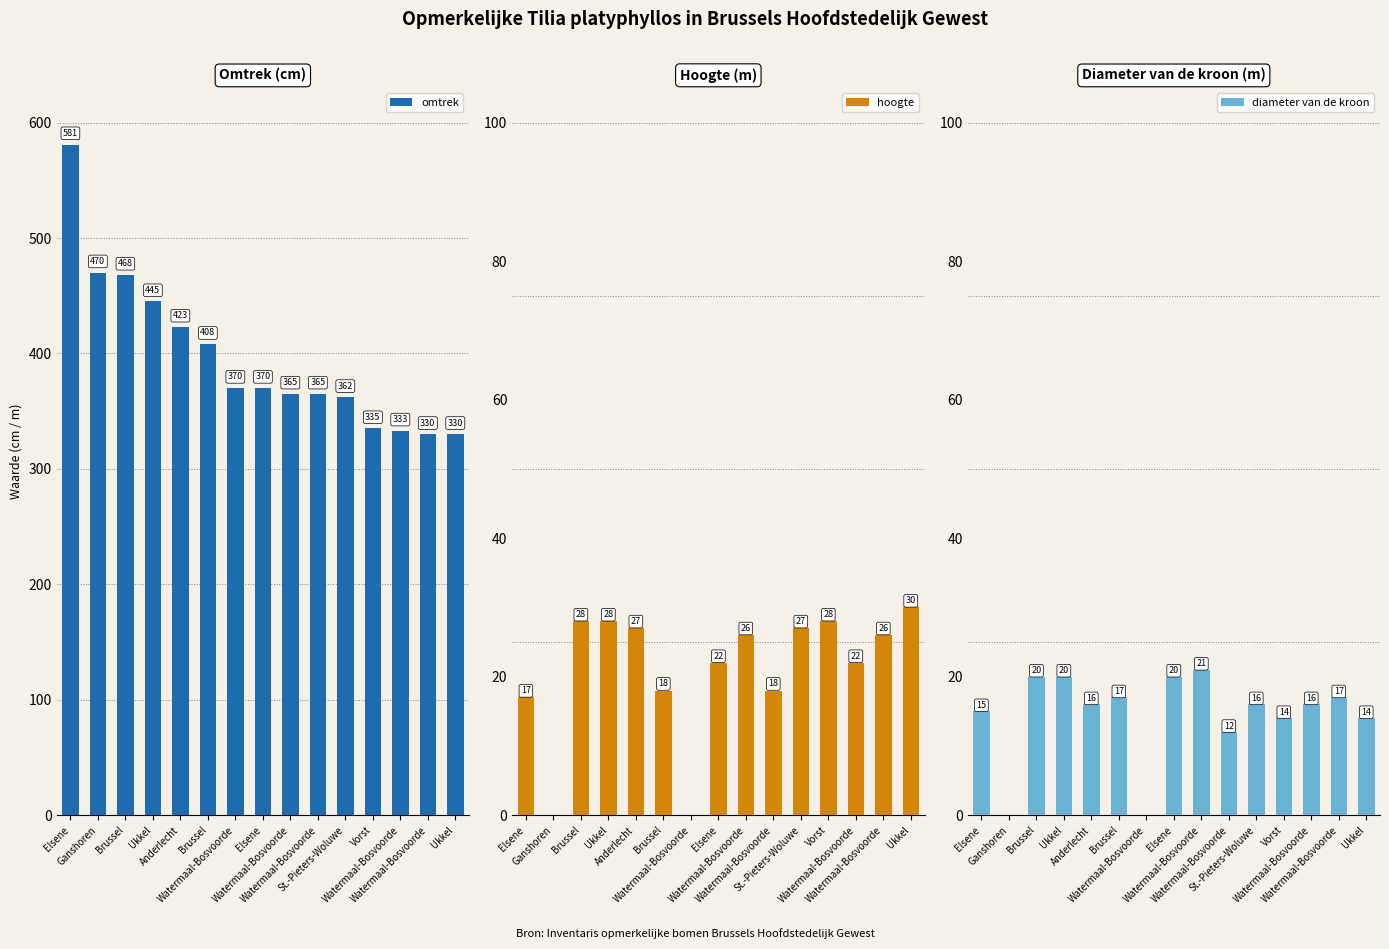

Which has a higher value, Ukkel or Ganshoren?

Ganshoren